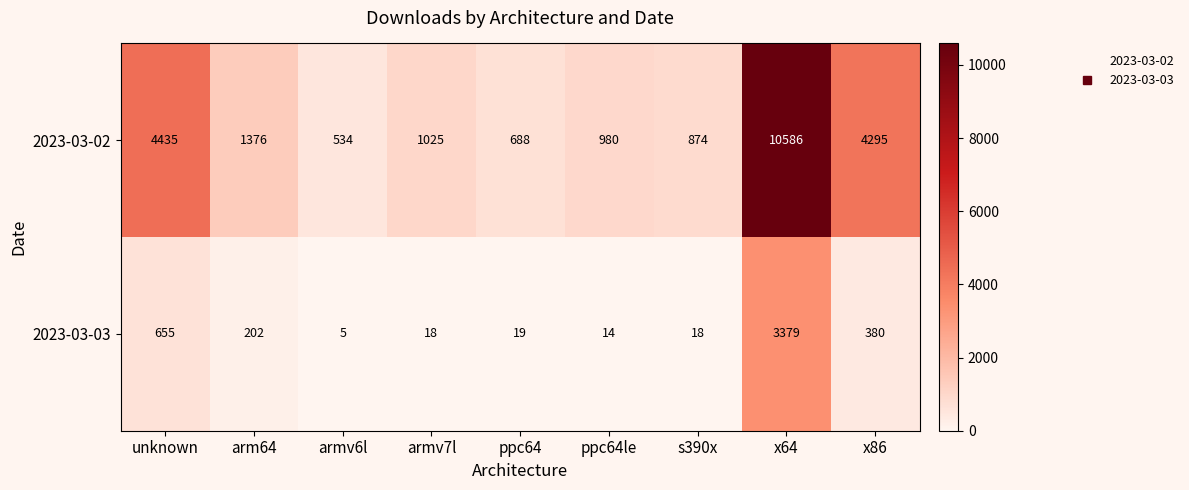

At which category is the sum across all series the highest?

x64